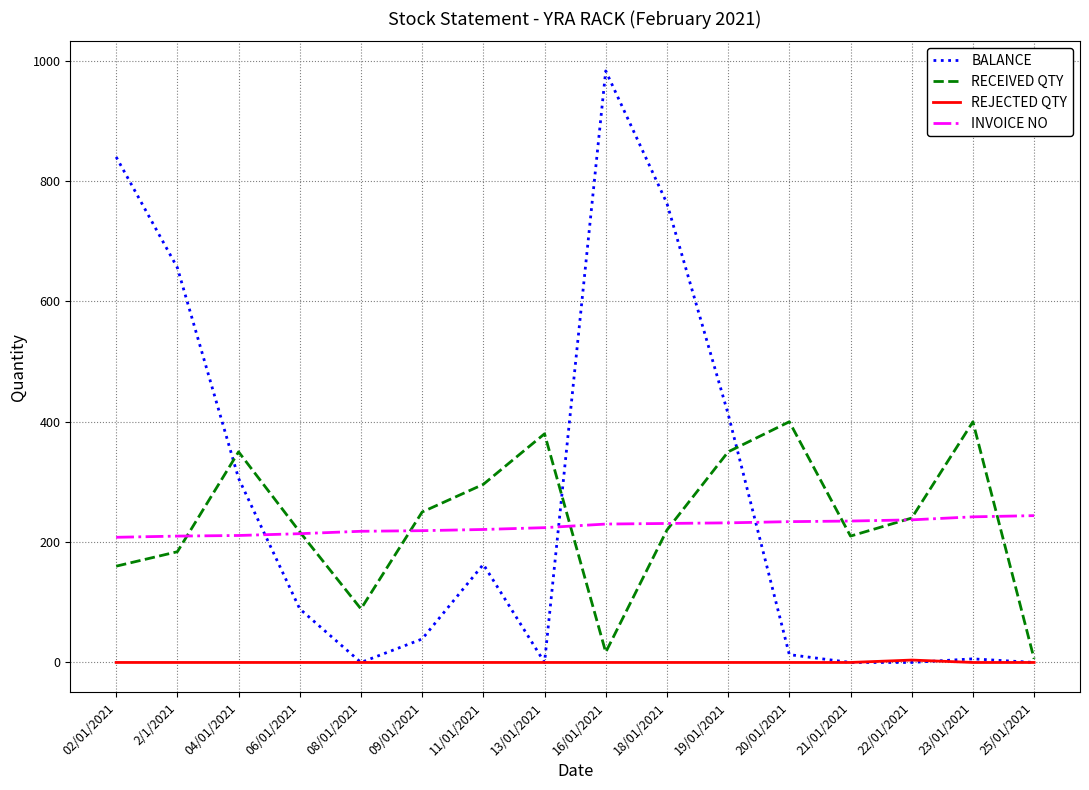

What is the maximum value shown in the chart?

983